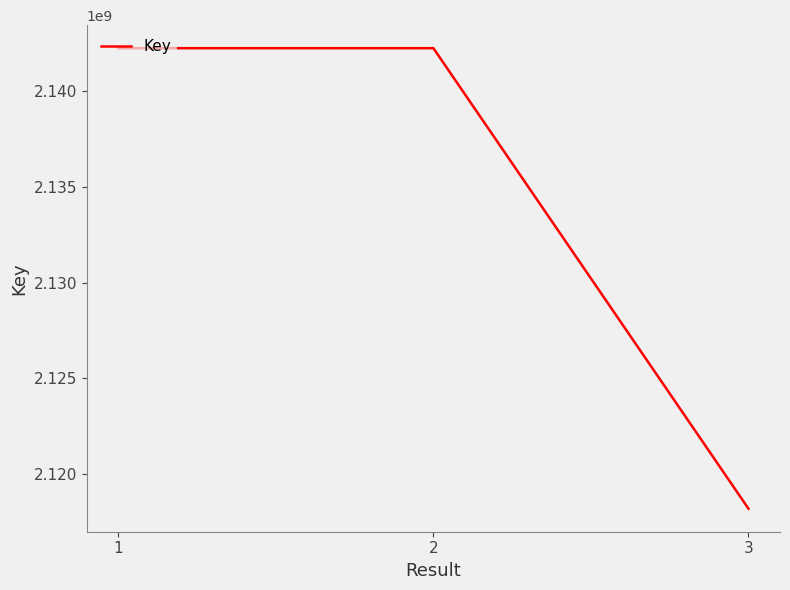

Does the chart have visible grid lines?

No